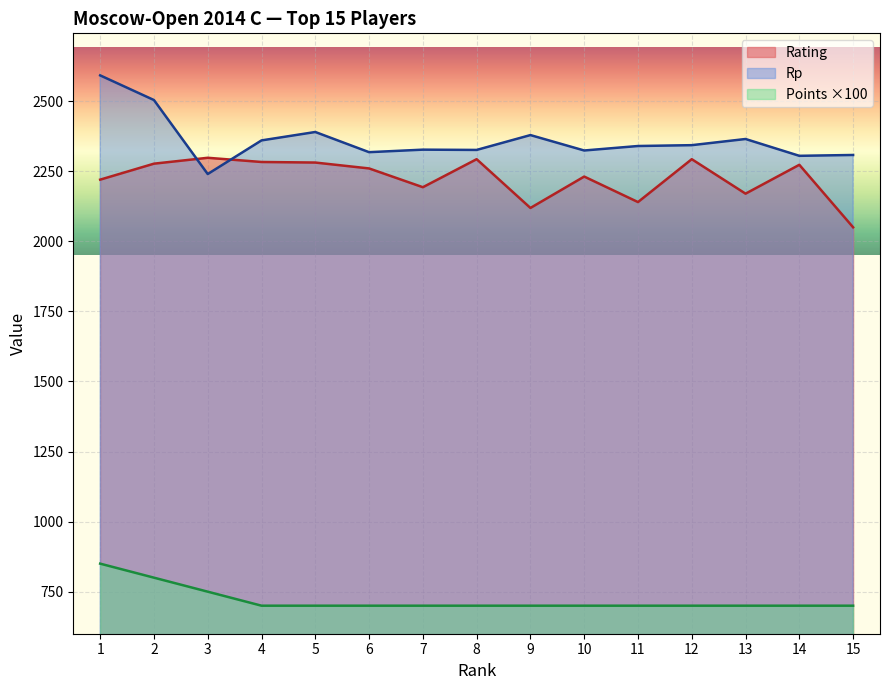

Reading left to right, extract all data points from this chart.

Rating: 1=2220	2=2277	3=2298	4=2283	5=2281	6=2260	7=2193	8=2293	9=2119	10=2231	11=2140	12=2293	13=2170	14=2273	15=2050
Rp: 1=2592	2=2504	3=2240	4=2360	5=2390	6=2318	7=2327	8=2326	9=2379	10=2324	11=2340	12=2343	13=2365	14=2305	15=2308
Points: 1=850	2=800	3=750	4=700	5=700	6=700	7=700	8=700	9=700	10=700	11=700	12=700	13=700	14=700	15=700